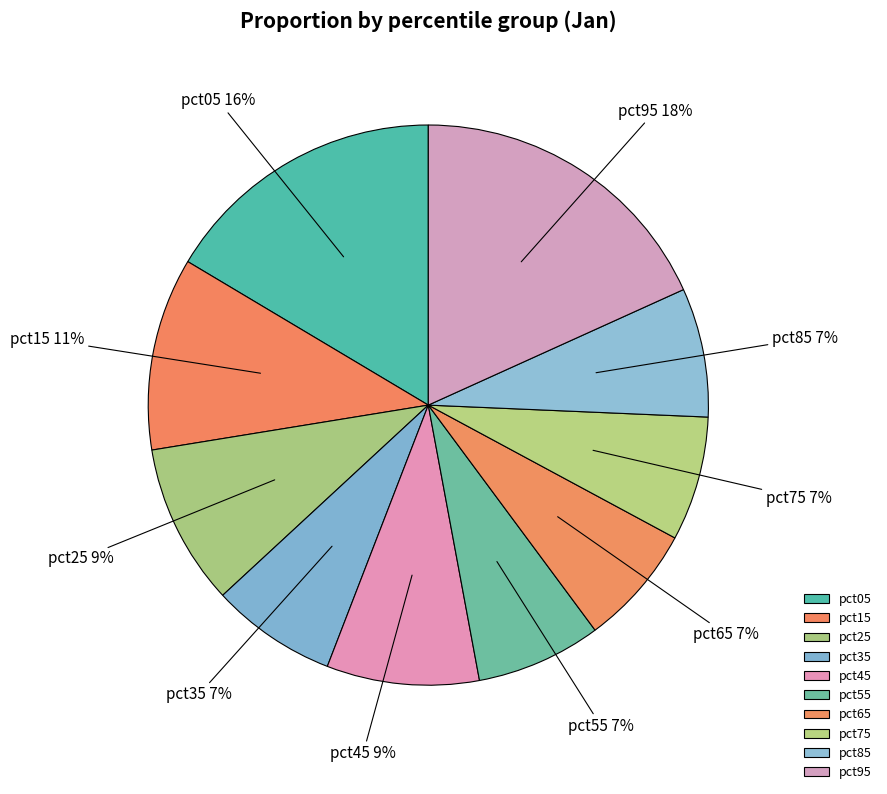

Is the sum of pct45 and pct65 greater than half?

No